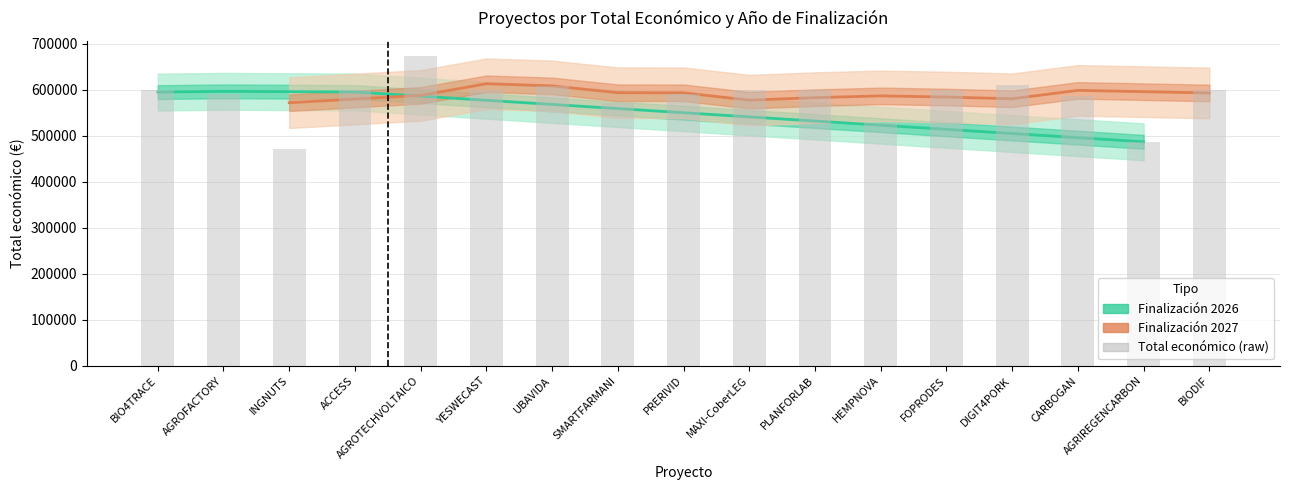

What is the value of the 8th bar from the left?

571965